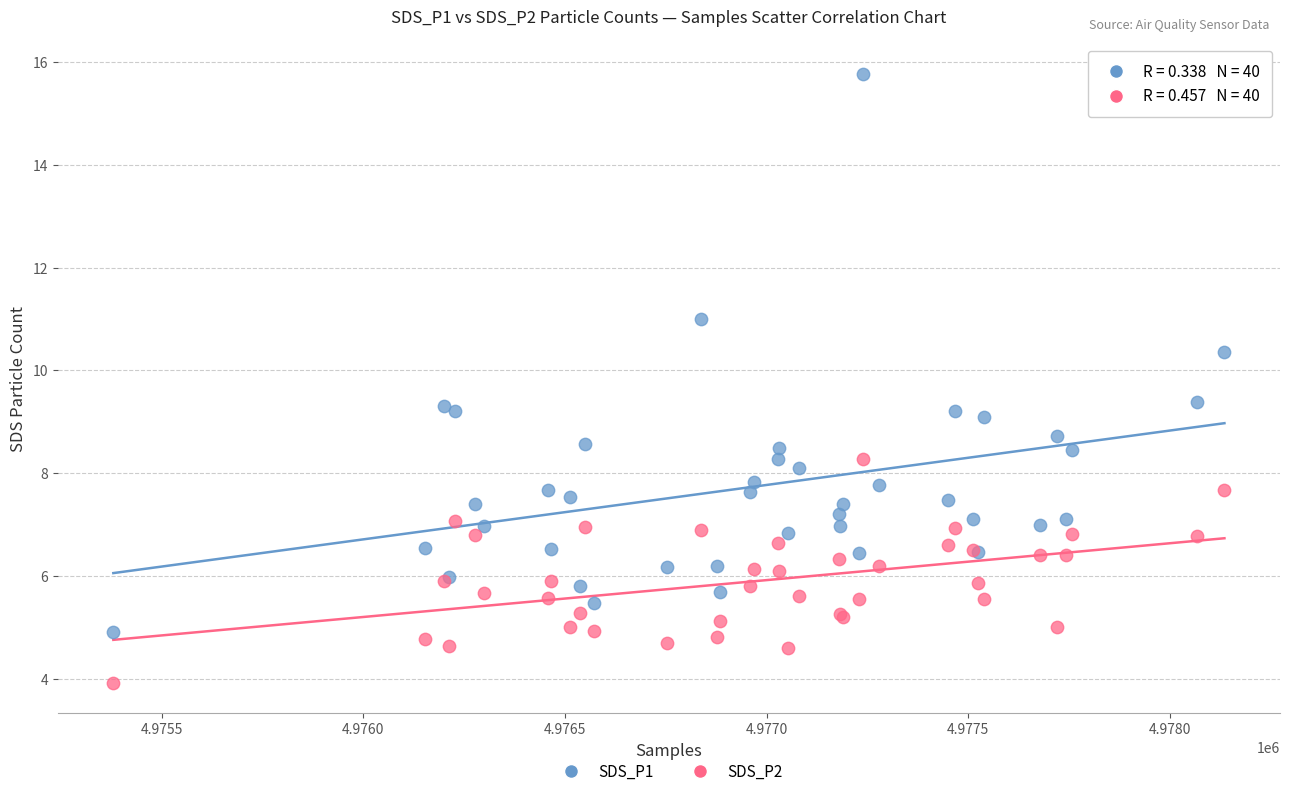

Which series has the widest spread of Y values?

SDS_P1